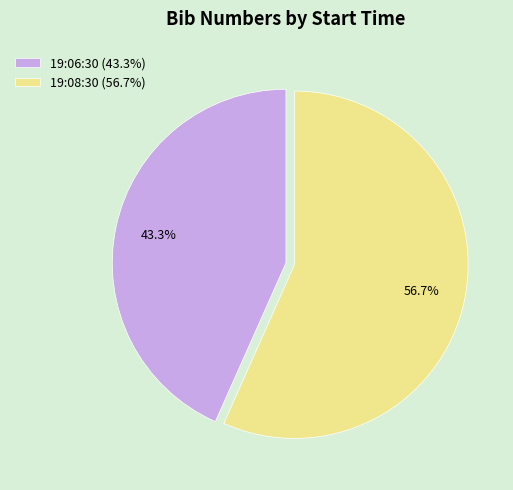

Is it true that 19:06:30 is 43% of the pie?

True